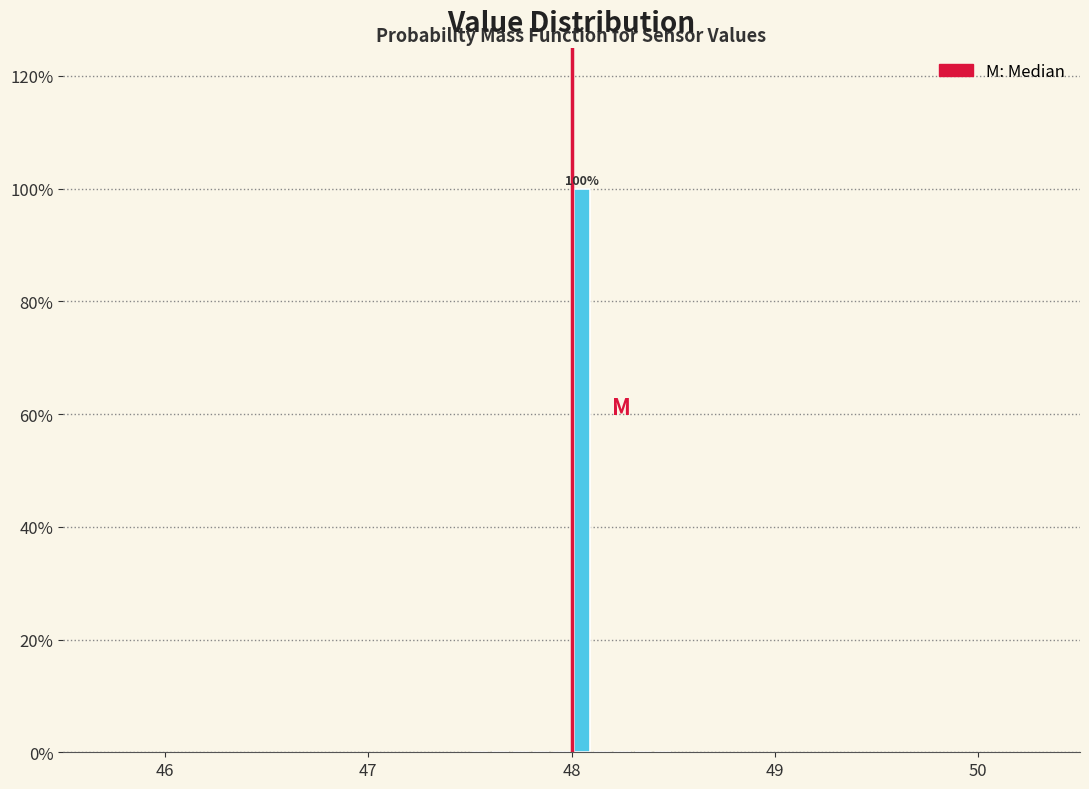

Around what value on the x-axis is the tallest bar? Give the approximate position of its centre, as read against the axis.

48.1